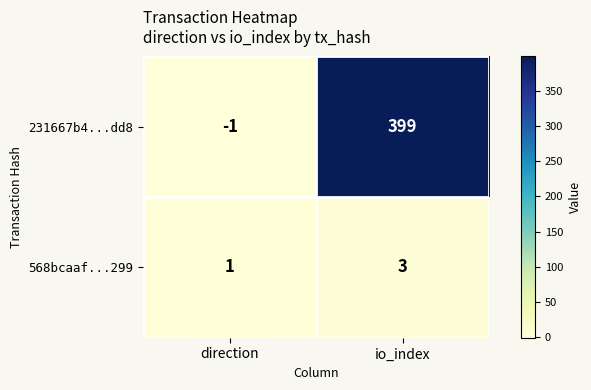

What is the greatest value displayed?

399